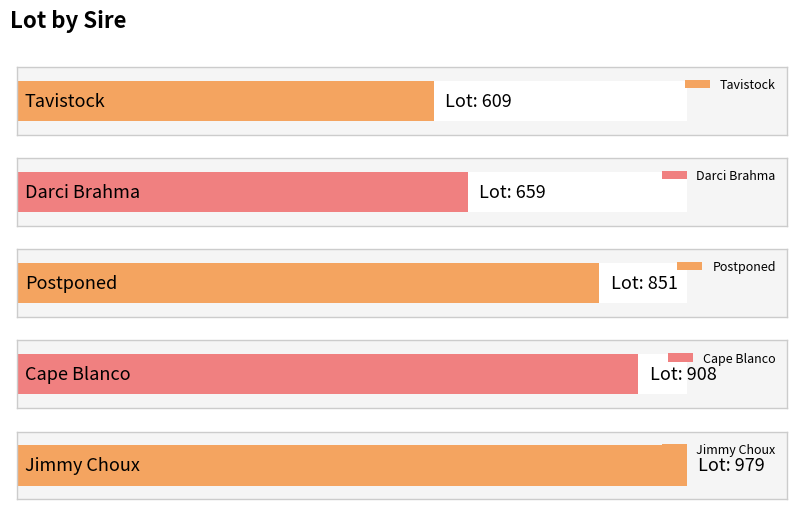

What value does the data have at Jimmy Choux, to the nearest 50?

1000